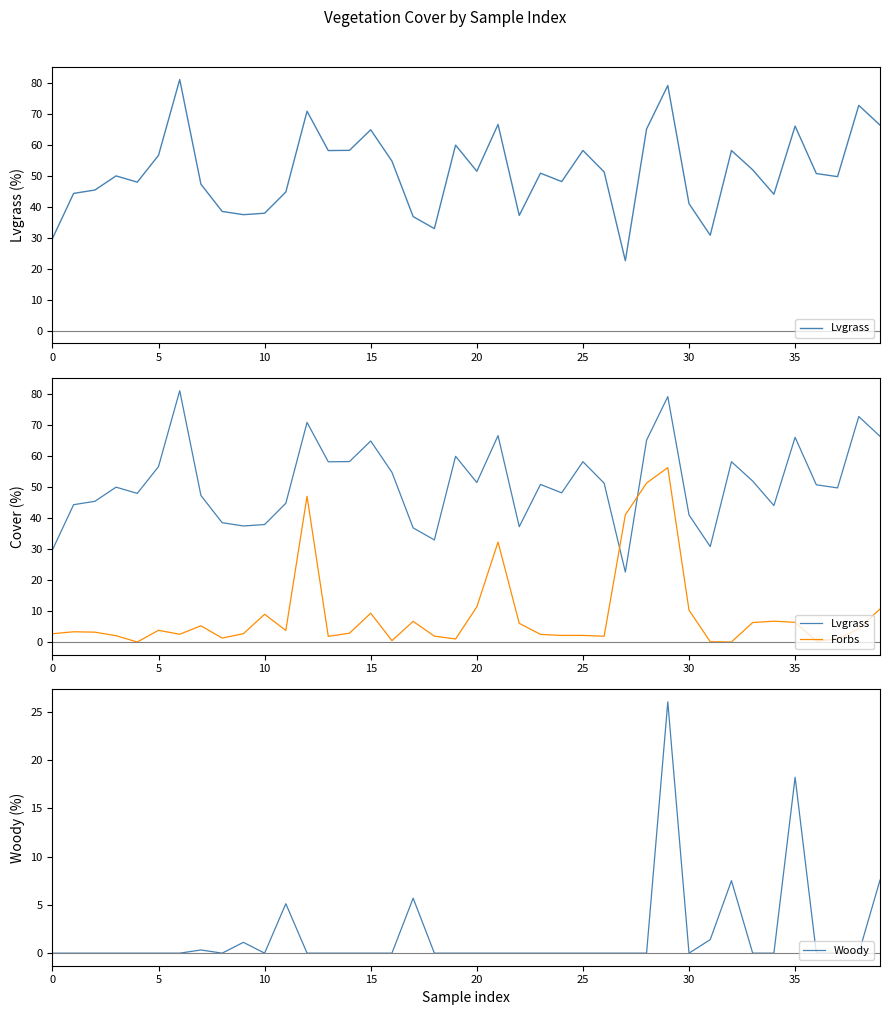

List the series in order of their peak value, highest first.

Lvgrass, Forbs, Woody